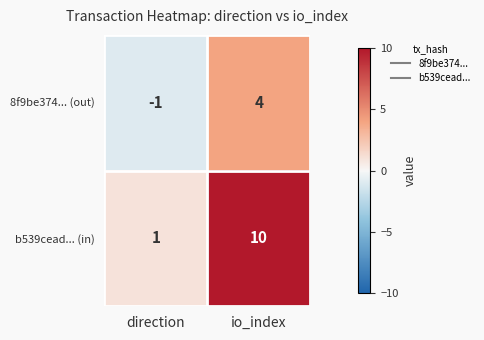

At which label is b539cead... (in) closest to 5?

direction